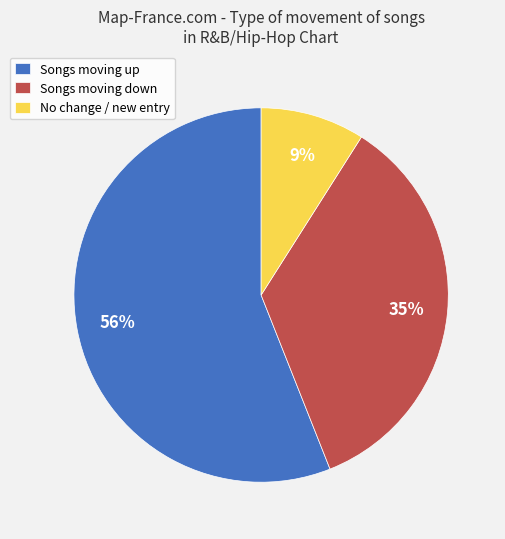

True or false: Songs moving down accounts for 28% of the total.

False